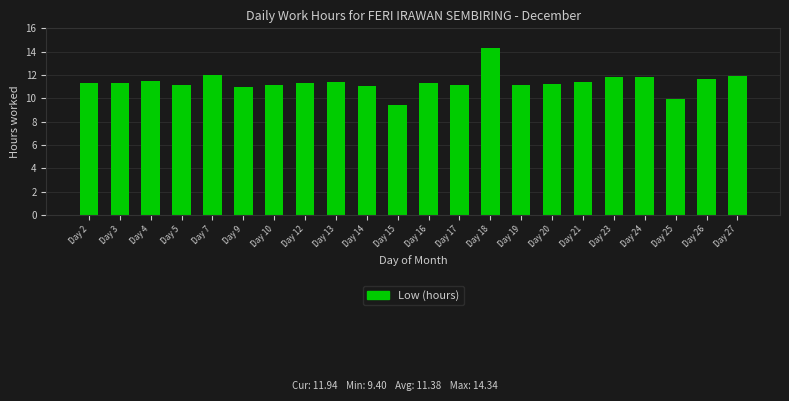

What is the value of the 2nd bar from the left?

11.3